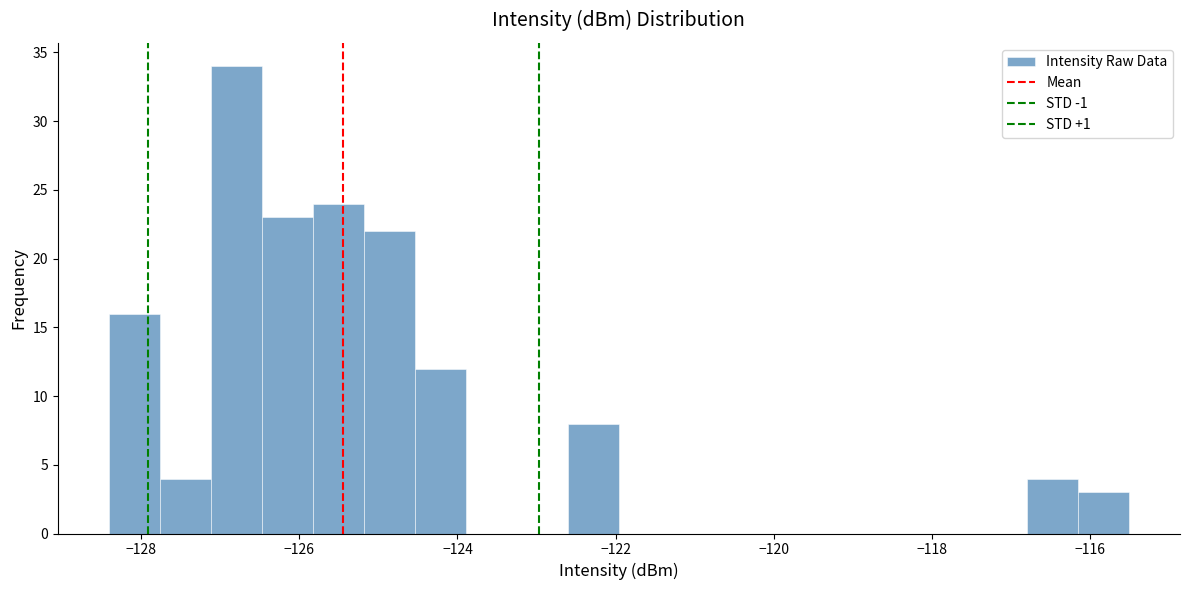

Around what value on the x-axis is the tallest bar? Give the approximate position of its centre, as read against the axis.

-126.8